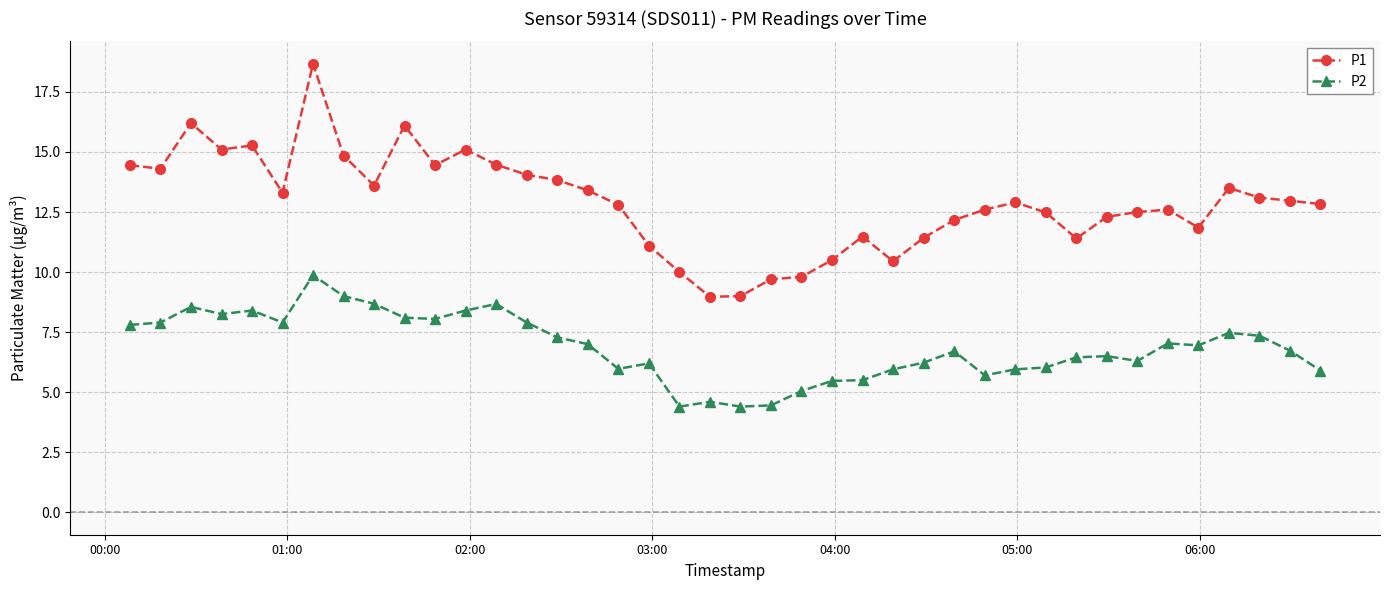

What is the difference between the maximum and second lowest values in the P1 series?

9.7